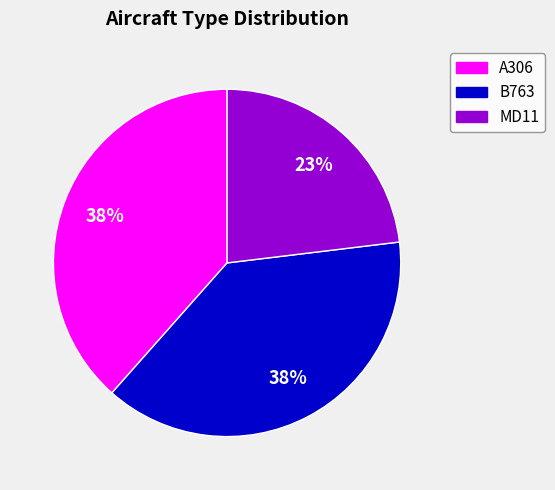

How many slices are in this pie chart?

3